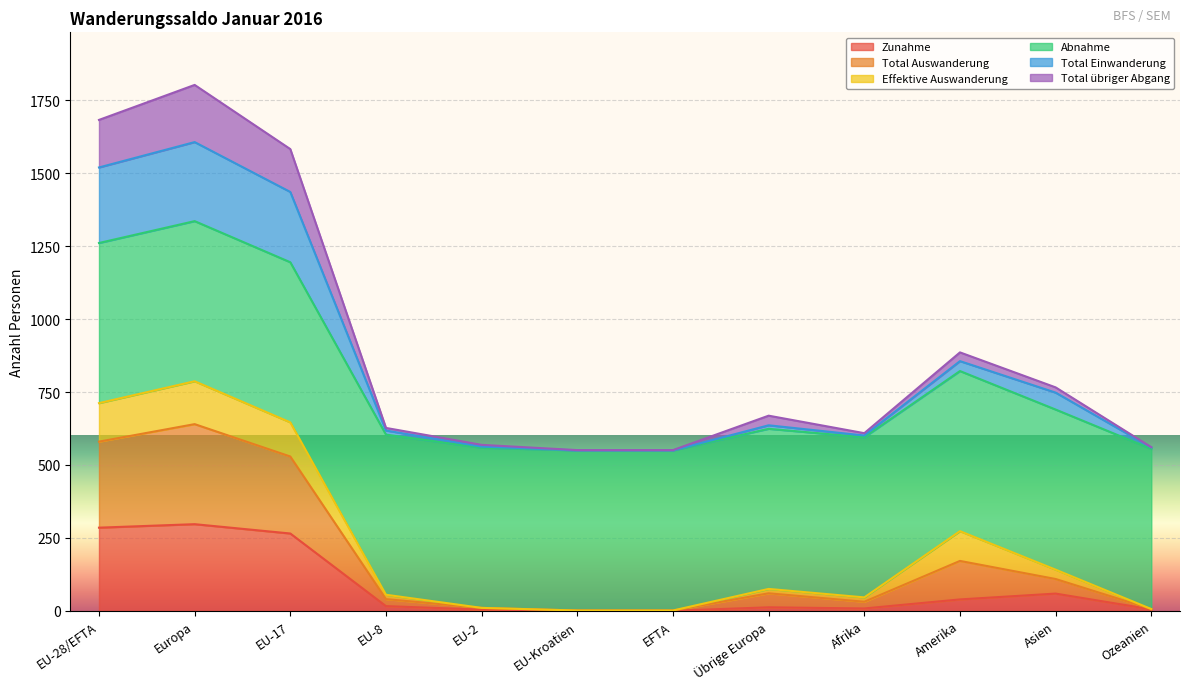

Which series changed the most between EU-Kroatien and EFTA?

Zunahme